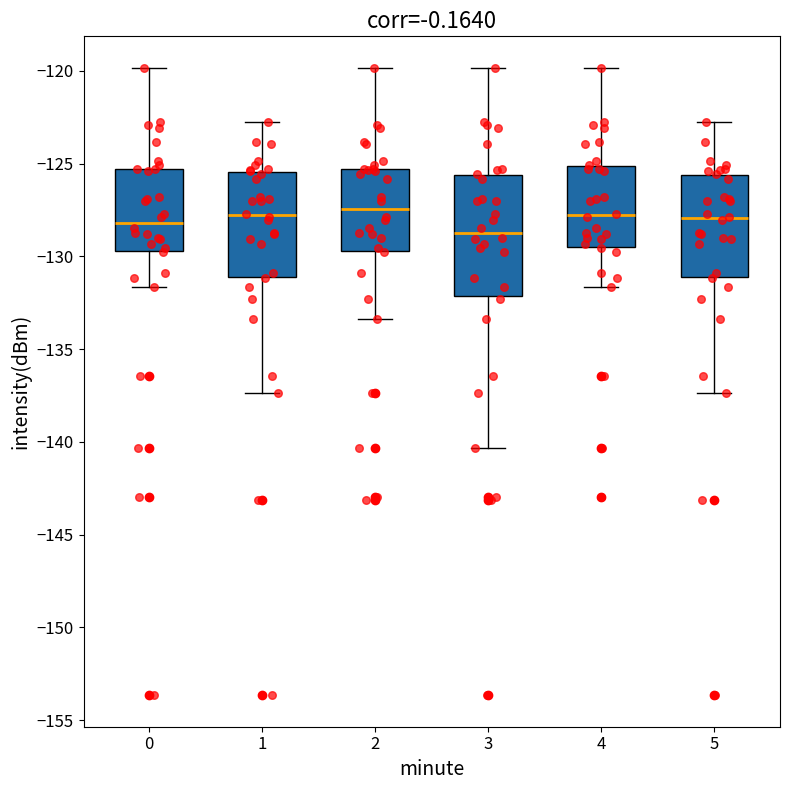

Reading left to right, read every box against the y-axis: the position of its median line, the range the box covers, and the ends of its whiskers. The values are not printed on the chart, so give them approximately, as read against the axis.

0: median -128.0, box -129.5 to -125.5, whiskers -131.5 to -120.0
1: median -128.0, box -131.0 to -125.5, whiskers -137.5 to -123.0
2: median -127.5, box -129.5 to -125.5, whiskers -133.5 to -120.0
3: median -129.0, box -132.0 to -125.5, whiskers -140.5 to -120.0
4: median -128.0, box -129.5 to -125.0, whiskers -131.5 to -120.0
5: median -128.0, box -131.0 to -125.5, whiskers -137.5 to -123.0